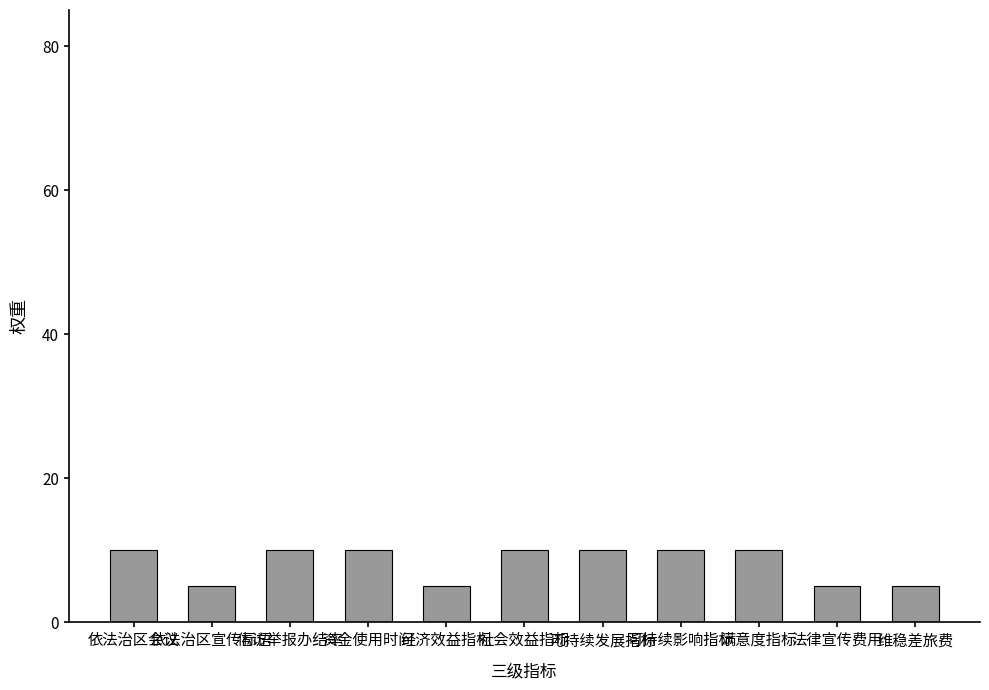

What is the approximate value at 维稳差旅费?

5